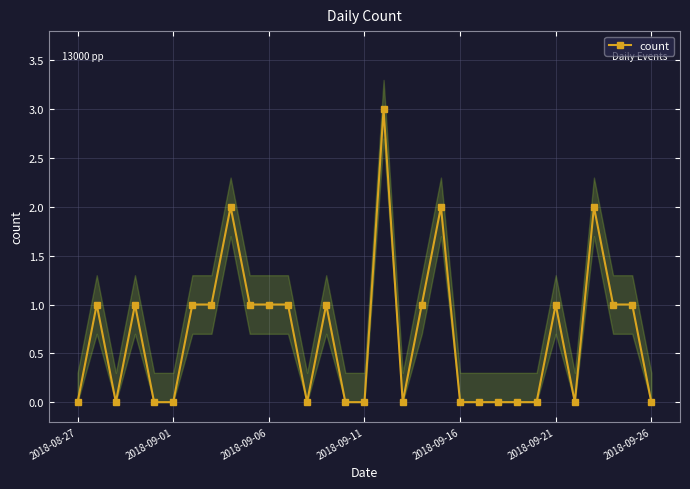

Is it true that count equals 0 at 2018-08-27?

True